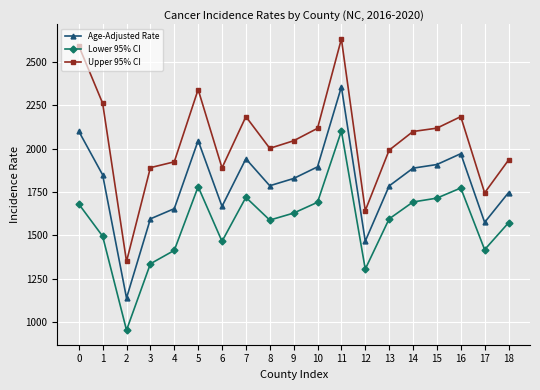

Rank the series at 18 from highest to lowest value.

Upper 95% CI, Age-Adjusted Rate, Lower 95% CI